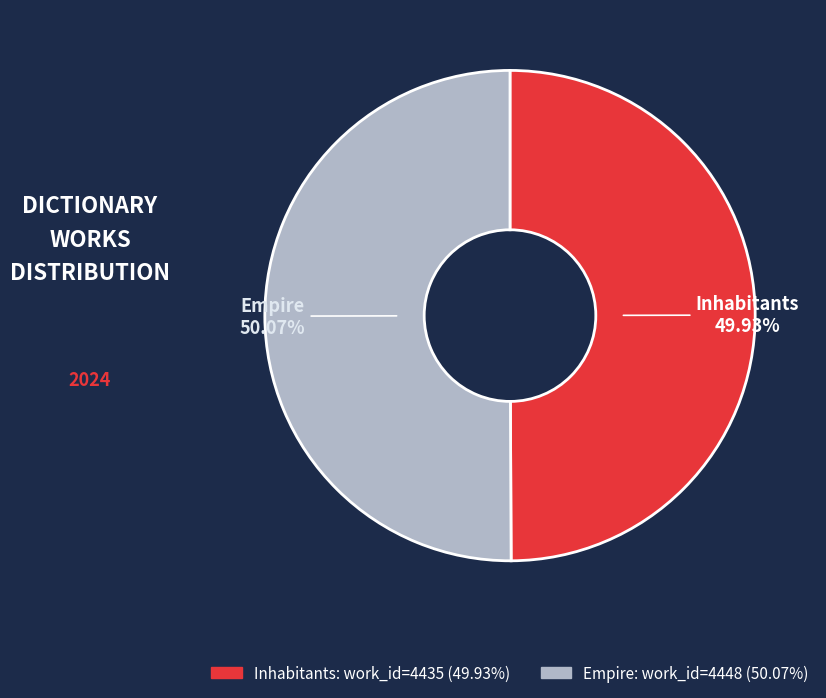

Approximately how many times larger is the value at Empire compared to Inhabitants?

1.0